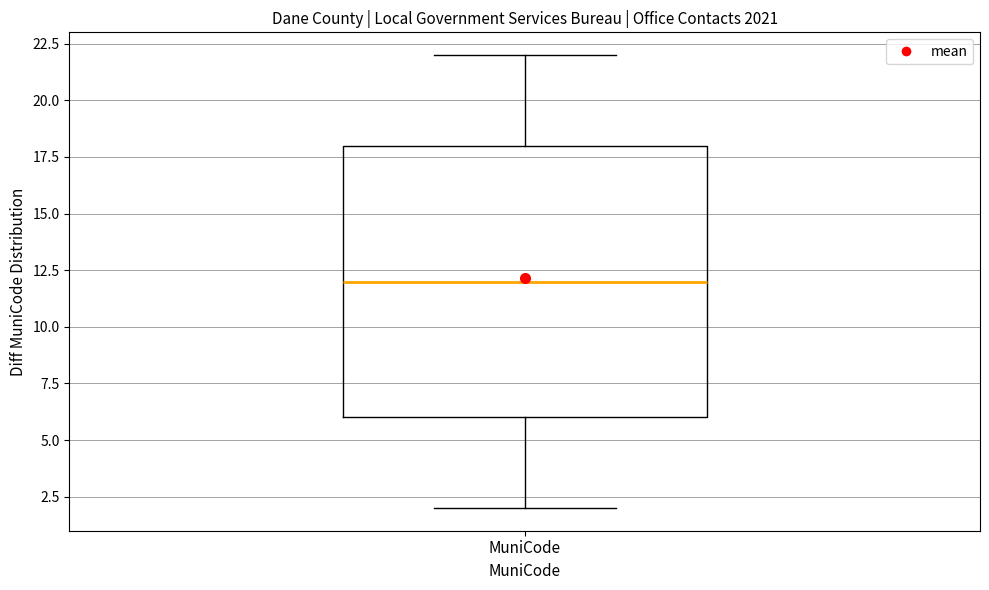

Where does the lower whisker of the box for MuniCode end on the y-axis? The values are not printed on the chart, so give them approximately, as read against the axis.

2